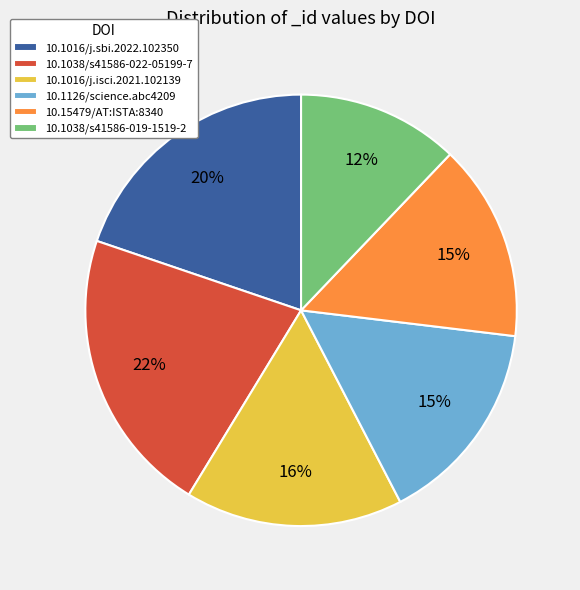

Is the sum of 10.1016/j.sbi.2022.102350 and 10.15479/AT:ISTA:8340 greater than half?

No